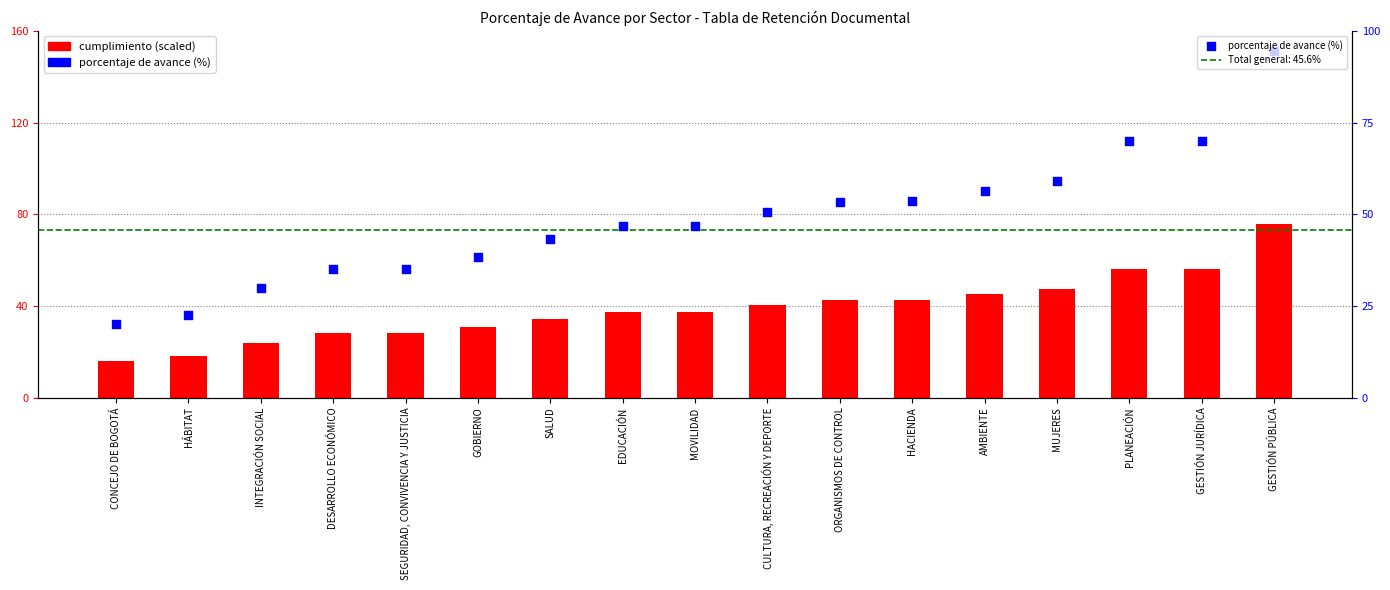

Which series has the widest spread of Y values?

porcentaje de avance (%)